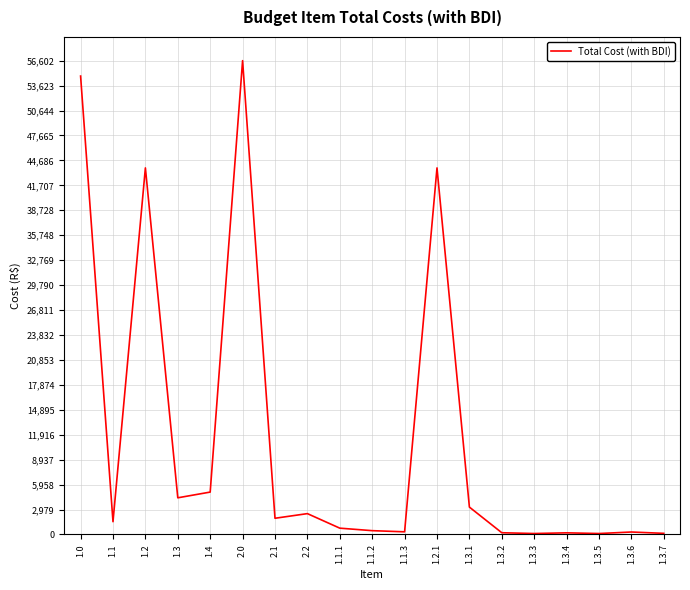

Is it true that the value at 1.3.2 is 207.3?

True